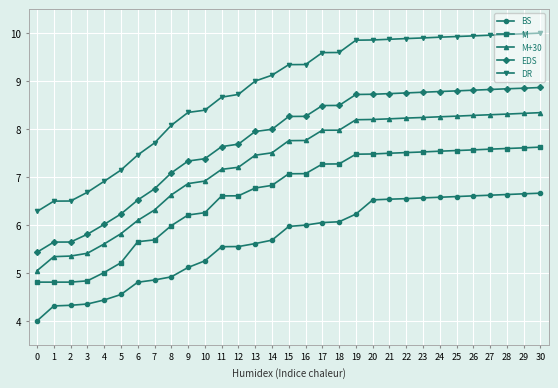

Which series has the largest range (max minus min)?

DR